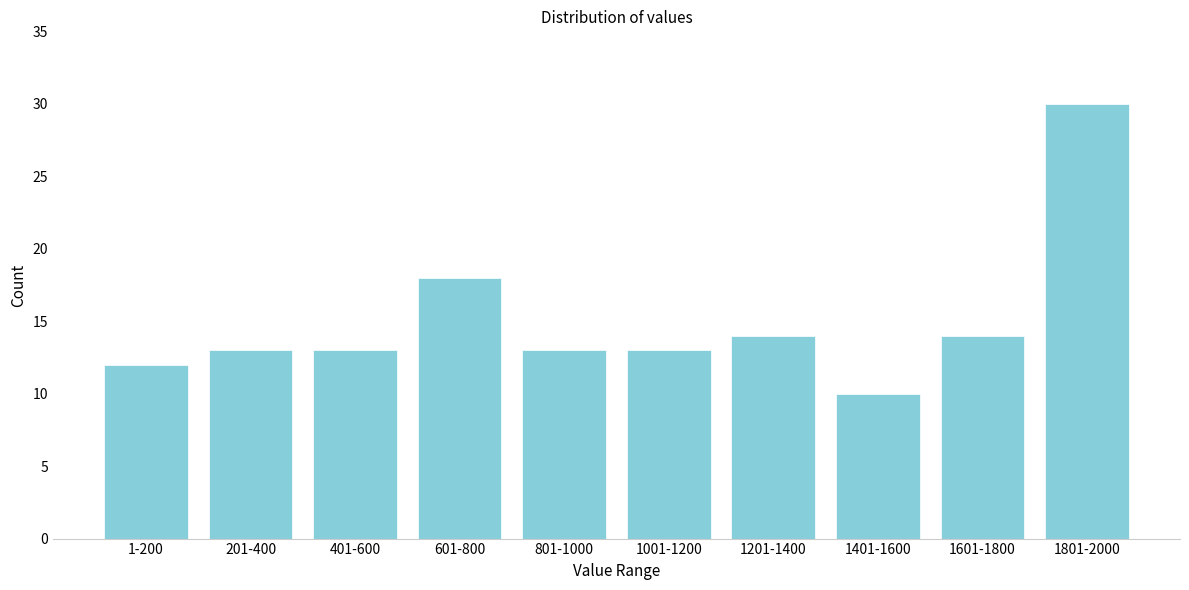

Reading left to right, extract all data points from this chart.

12	13	13	18	13	13	14	10	14	30